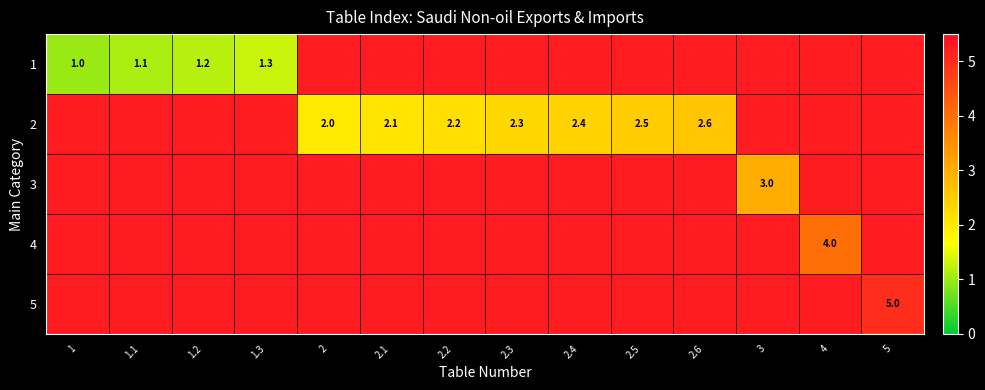

Which category has the lowest value in the 5 series?

5